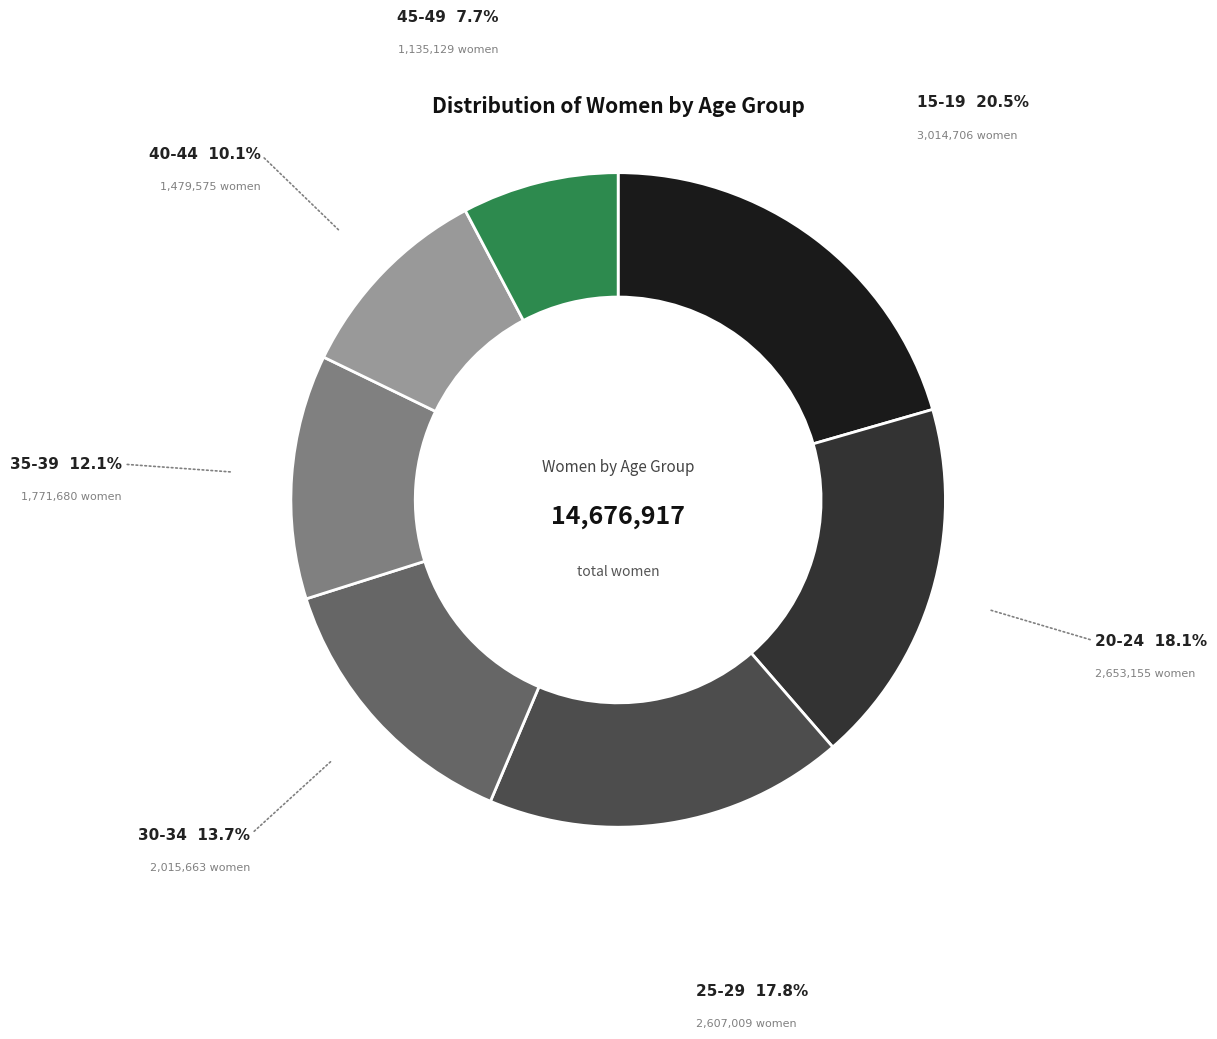

Is there any slice that represents more than half of the pie?

No